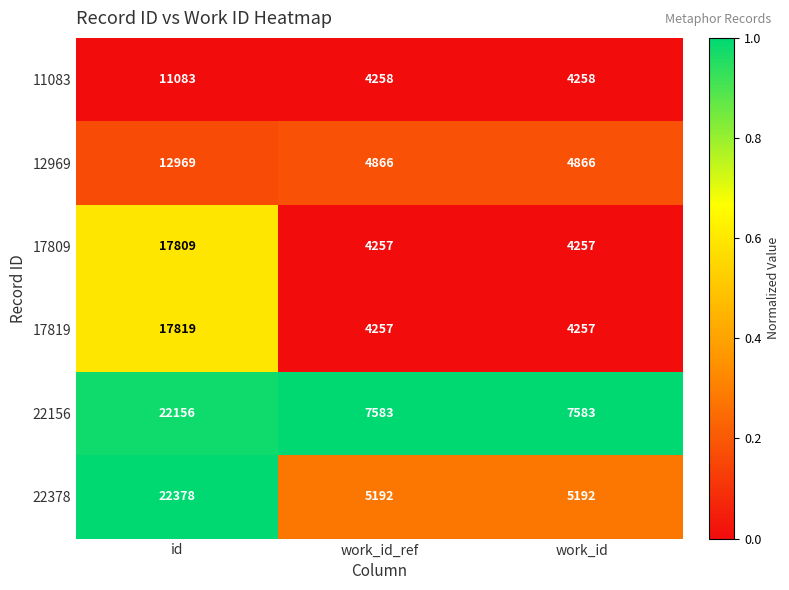

True or false: 12969 has a value of 7684 at work_id.

False